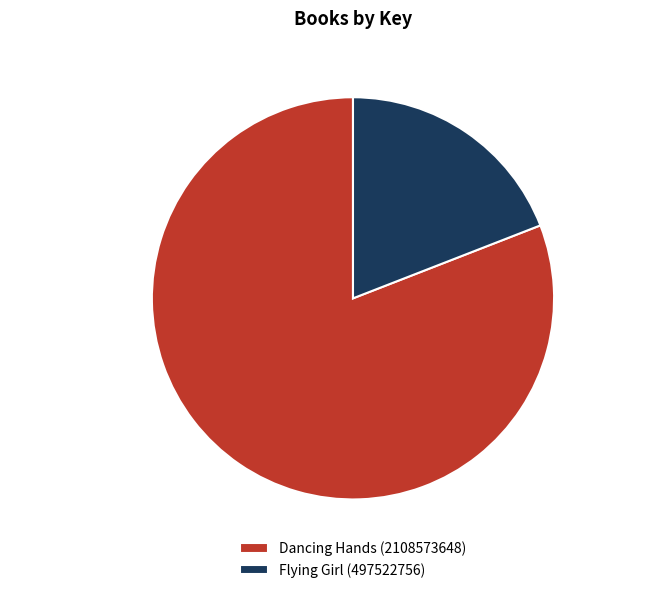

True or false: Flying Girl (497522756) accounts for 26% of the total.

False